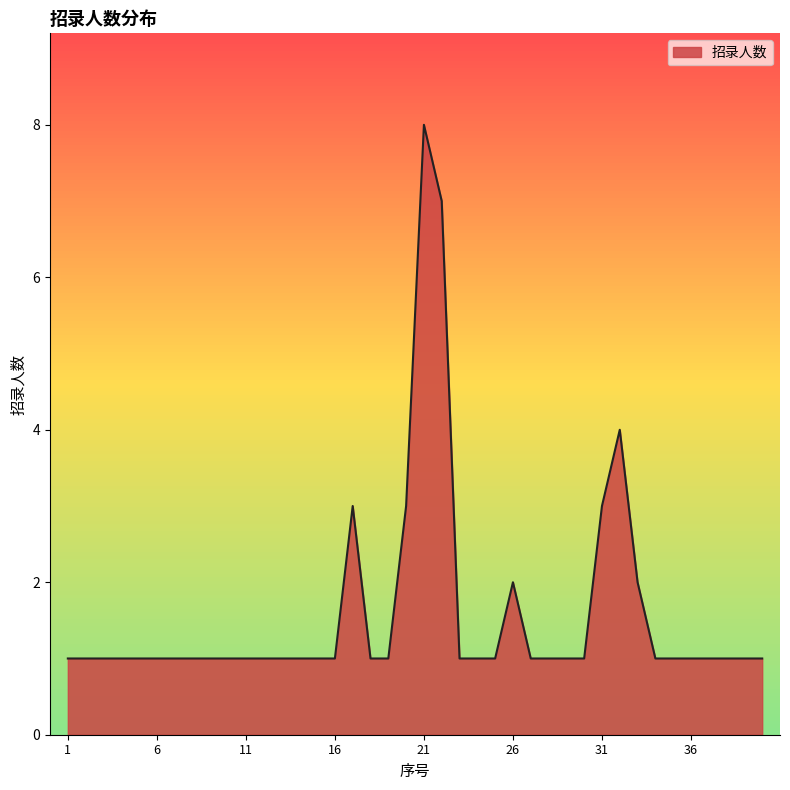

What is the maximum value shown in the chart?

8